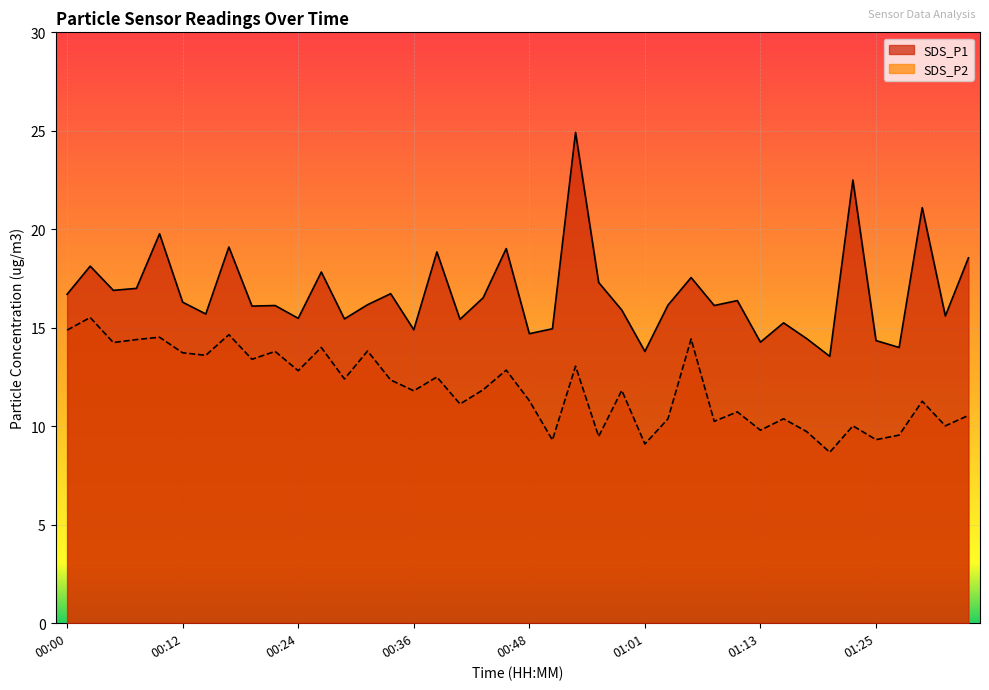

What is the average value of the SDS_P2 series?

11.9